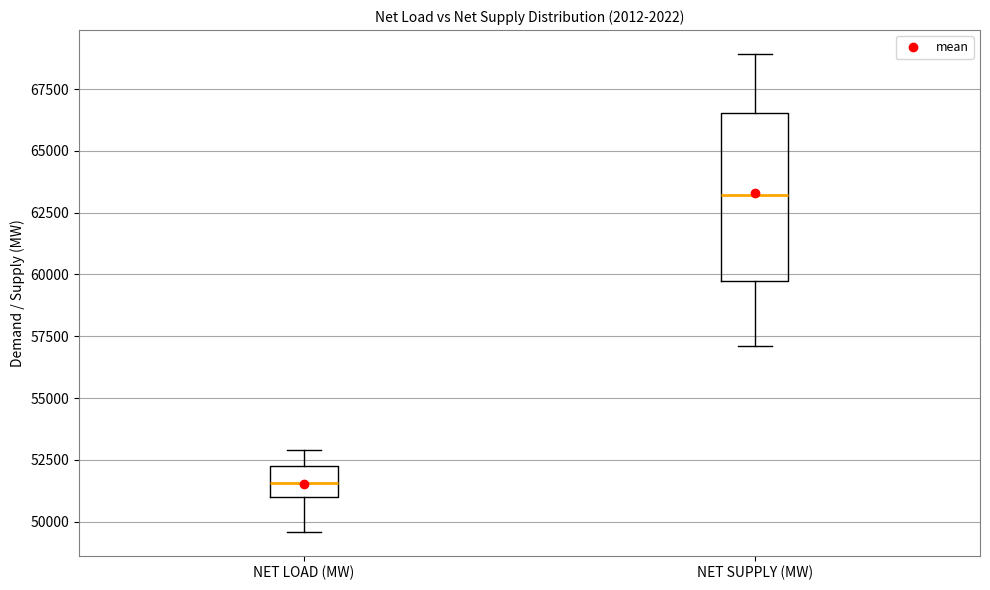

Which box has the highest median line?

NET SUPPLY (MW)